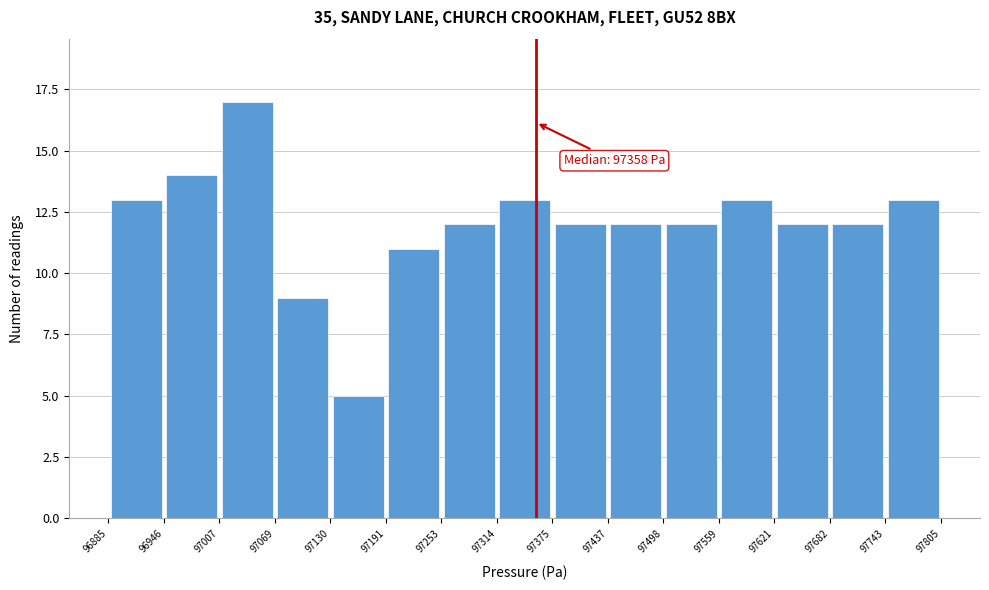

Which range on the x-axis has the tallest bar?

97007 to 97069